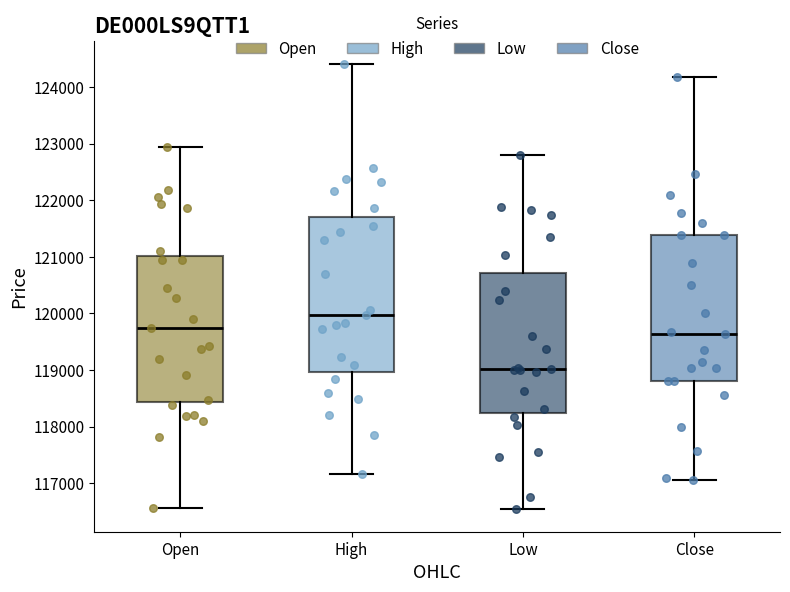

Where does the upper whisker of the box for High end on the y-axis? The values are not printed on the chart, so give them approximately, as read against the axis.

124400